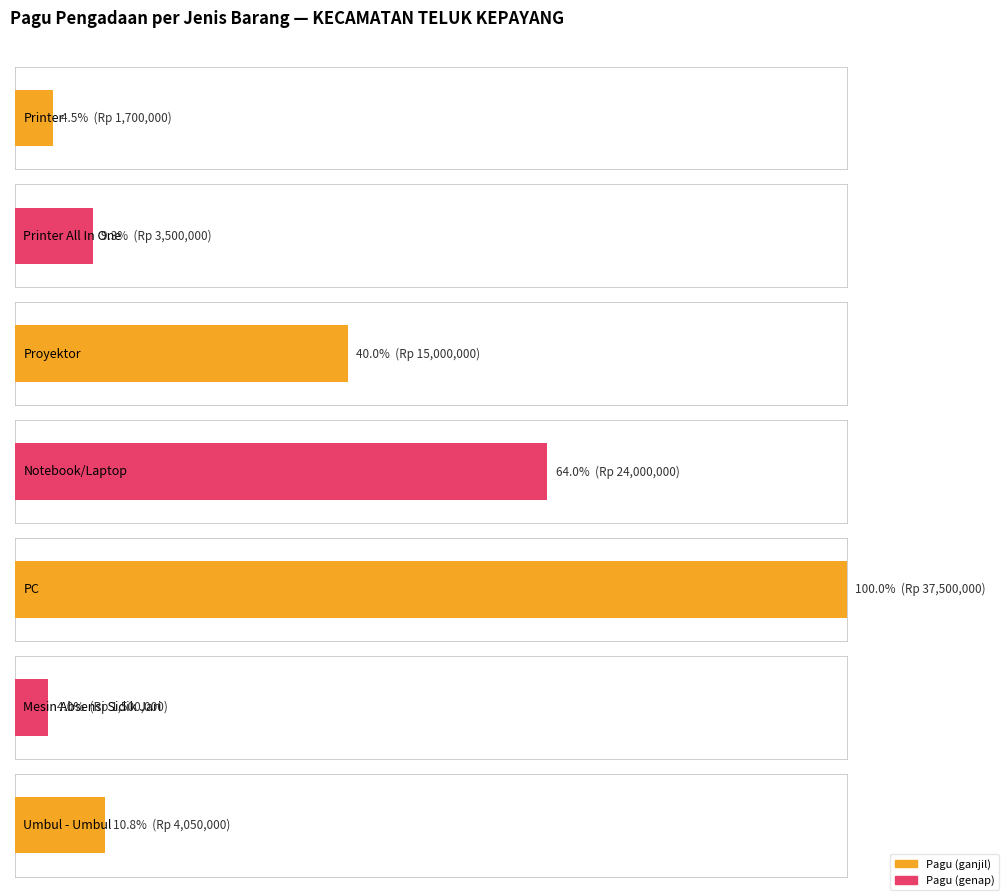

Is it true that the value at Plastik dan Metal is 2147362?

False